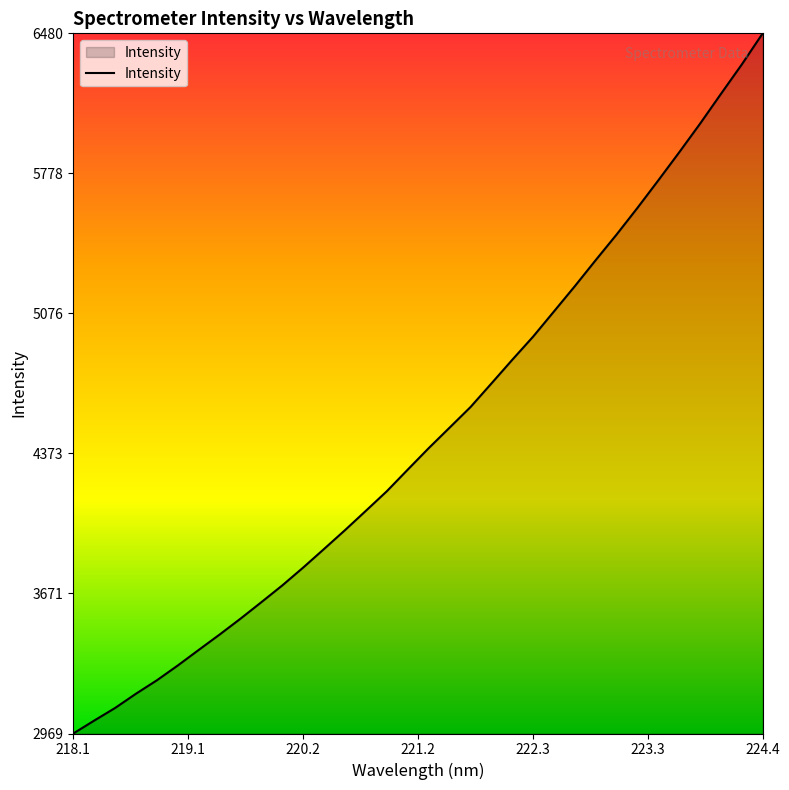

What is the difference between the maximum and minimum values?

3511.8